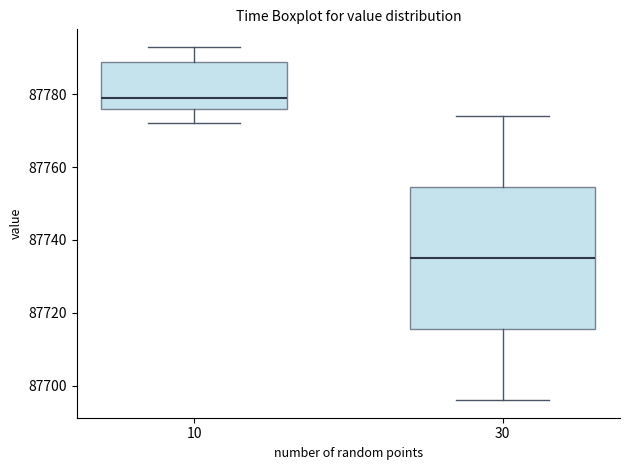

Which box has the lowest median line?

30